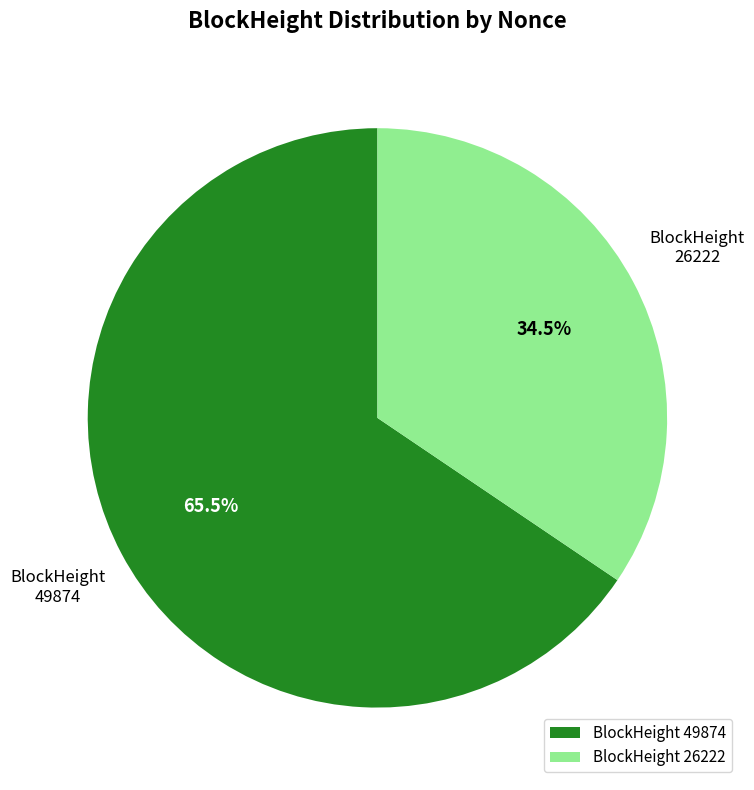

Does 49874 represent more than half of the total?

Yes